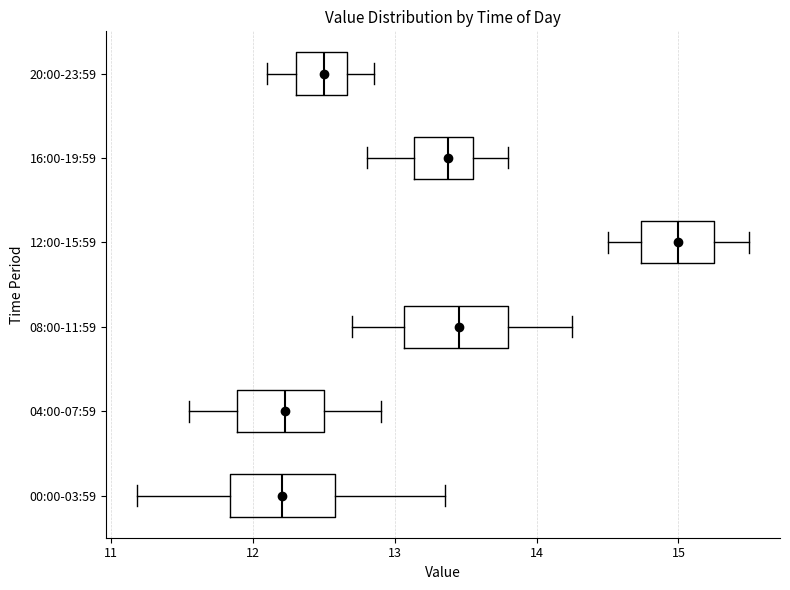

Where is the left edge of the box for 04:00-07:59 on the x-axis? The values are not printed on the chart, so give them approximately, as read against the axis.

11.9